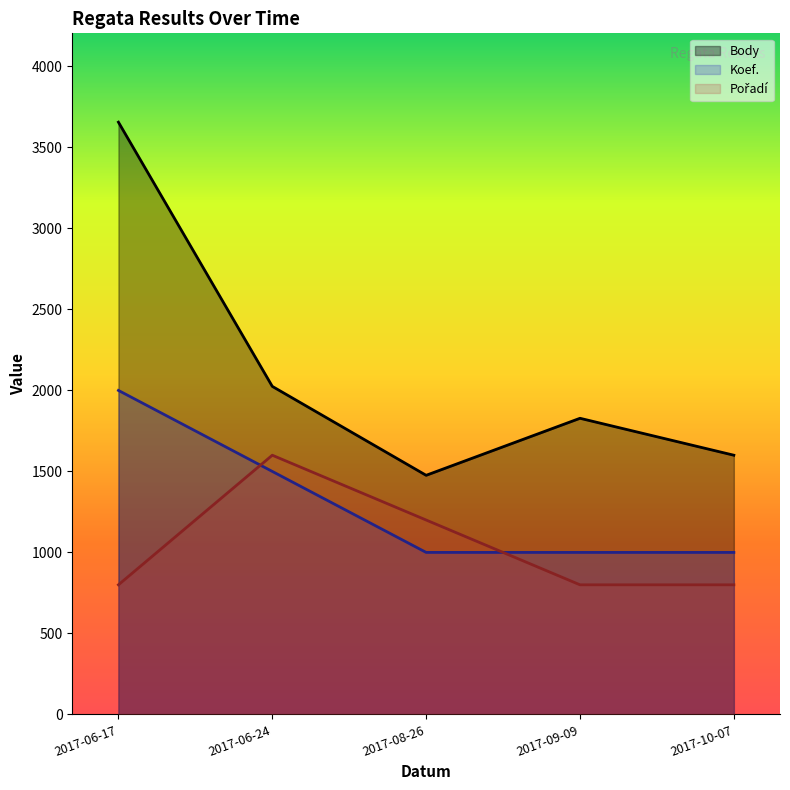

How many times do Koef. and Pořadí cross each other?

2